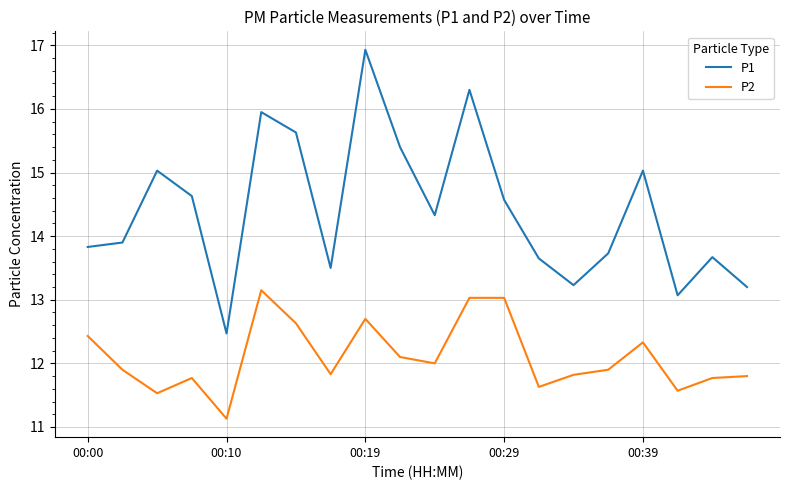

Rank the series by their average value, from highest to lowest.

P1, P2